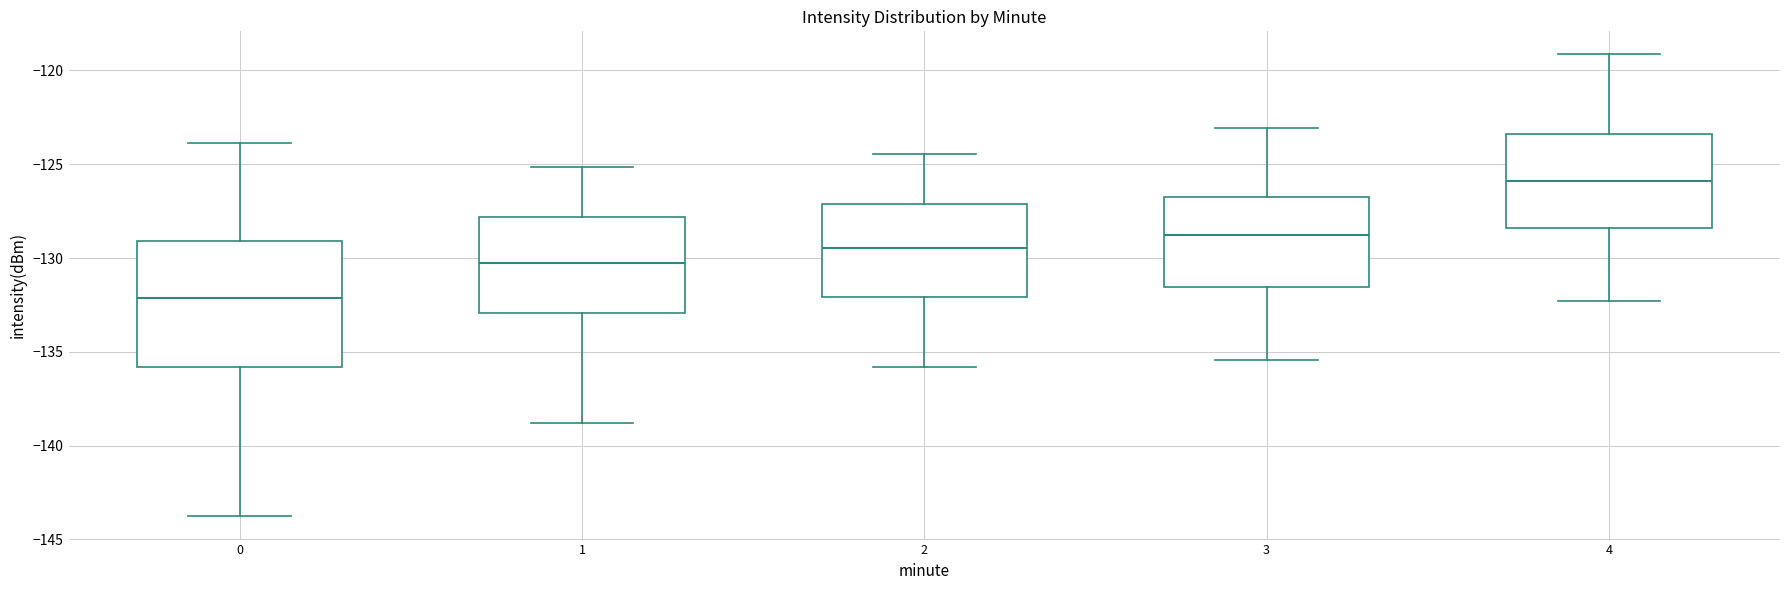

Where does the lower whisker of the box at x = 4 end on the y-axis? The values are not printed on the chart, so give them approximately, as read against the axis.

-132.5